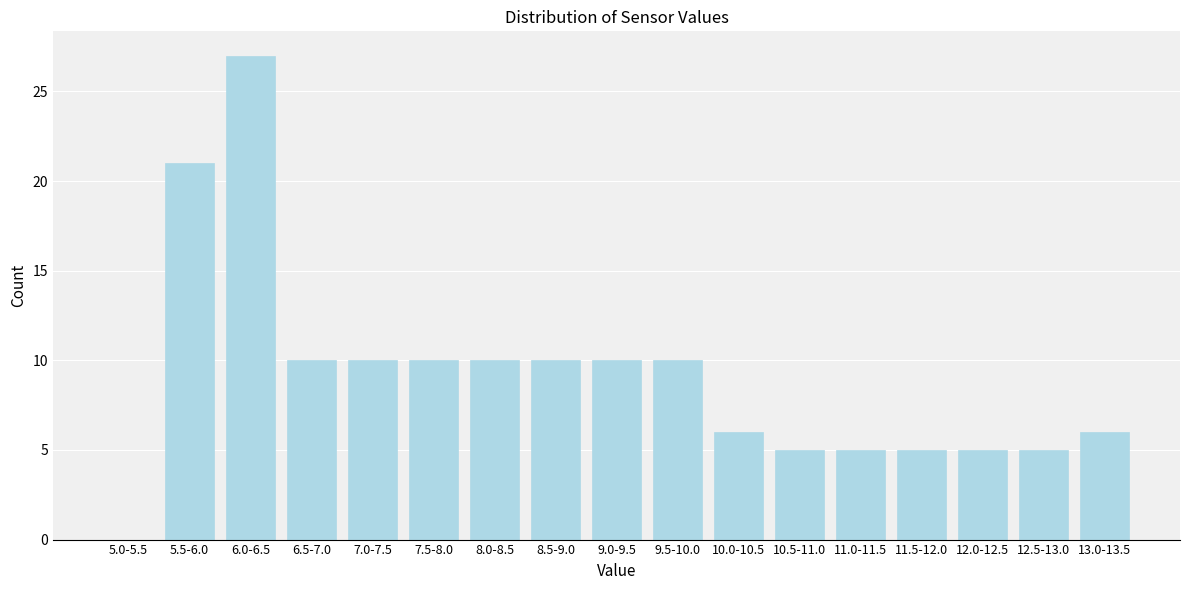

Reading left to right, list all the values displayed in this chart.

5.0-5.5=0	5.5-6.0=21	6.0-6.5=27	6.5-7.0=10	7.0-7.5=10	7.5-8.0=10	8.0-8.5=10	8.5-9.0=10	9.0-9.5=10	9.5-10.0=10	10.0-10.5=6	10.5-11.0=5	11.0-11.5=5	11.5-12.0=5	12.0-12.5=5	12.5-13.0=5	13.0-13.5=6